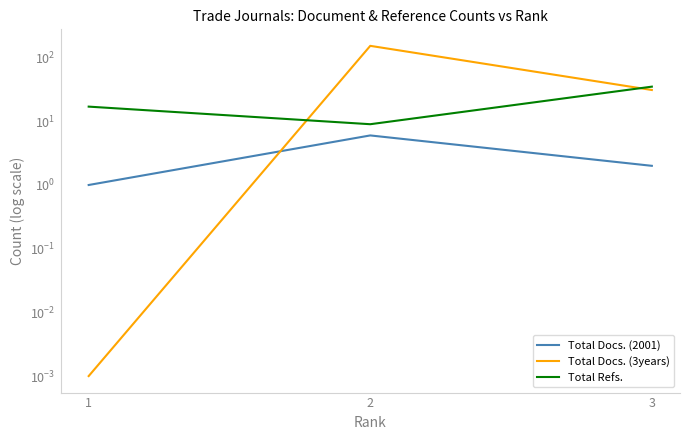

List the labels in order of Total Refs. value, largest first.

3, 1, 2